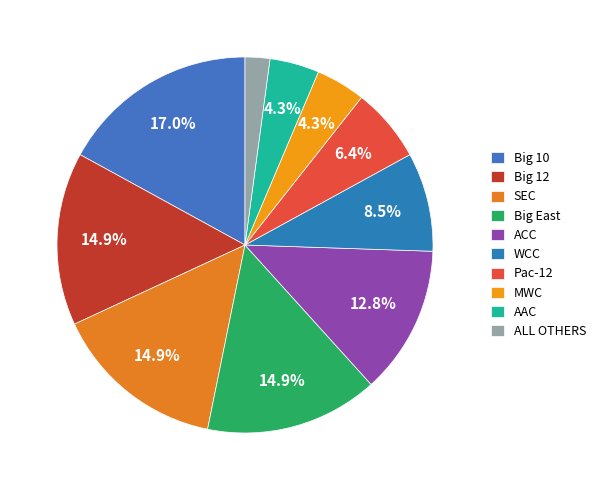

Is it true that Pac-12 is 6% of the pie?

True